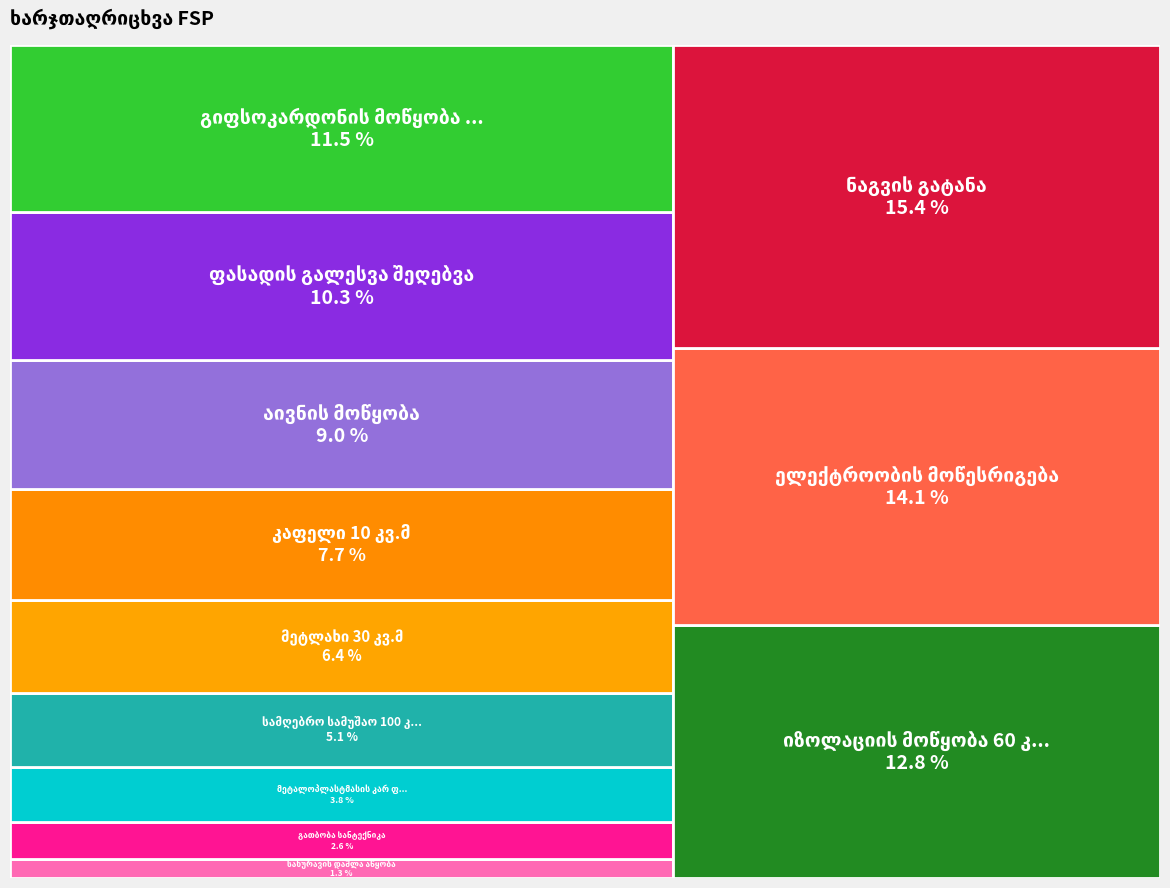

Which category has the smallest portion of the pie?

სახურავის დაშლა აწყობა